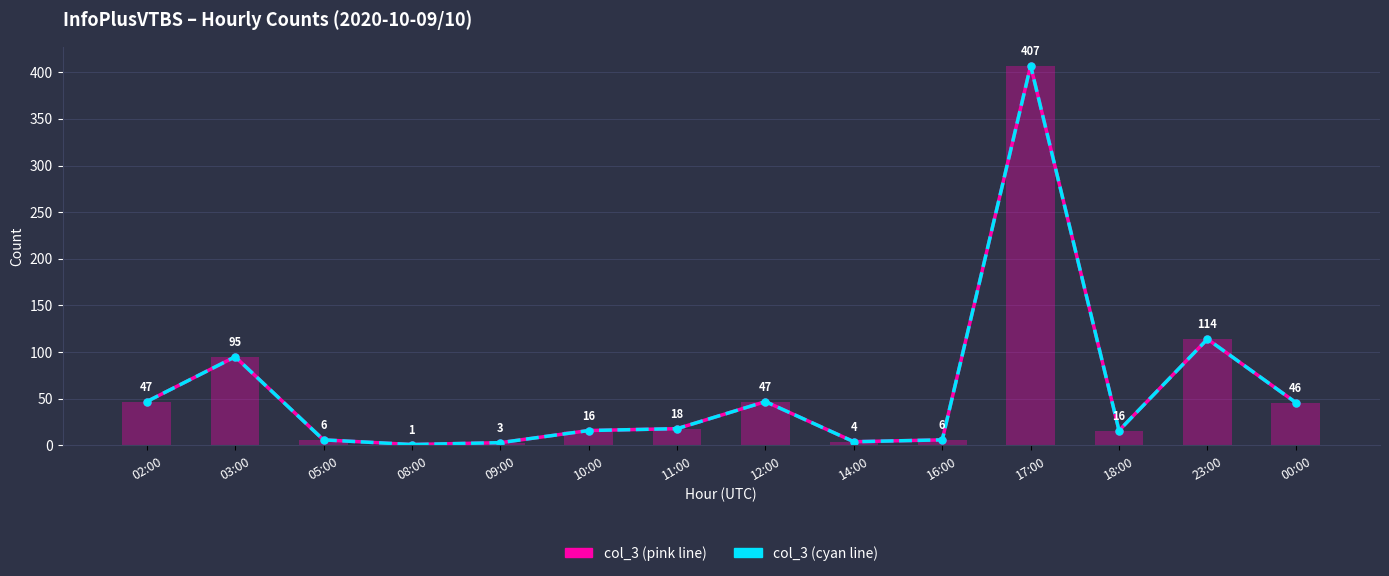

The value of col_3 (pink line) at 18:00 is 8. True or false?

False